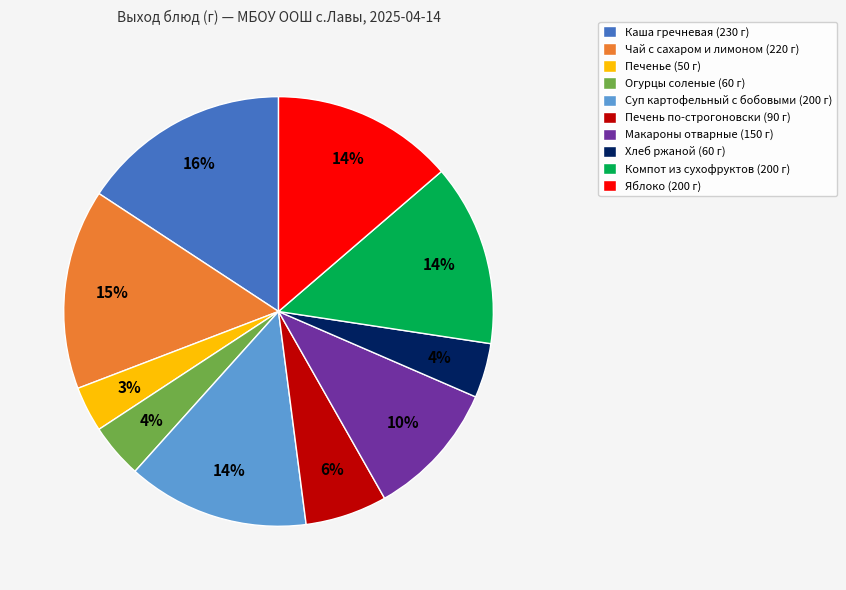

Does any single category account for the majority?

No